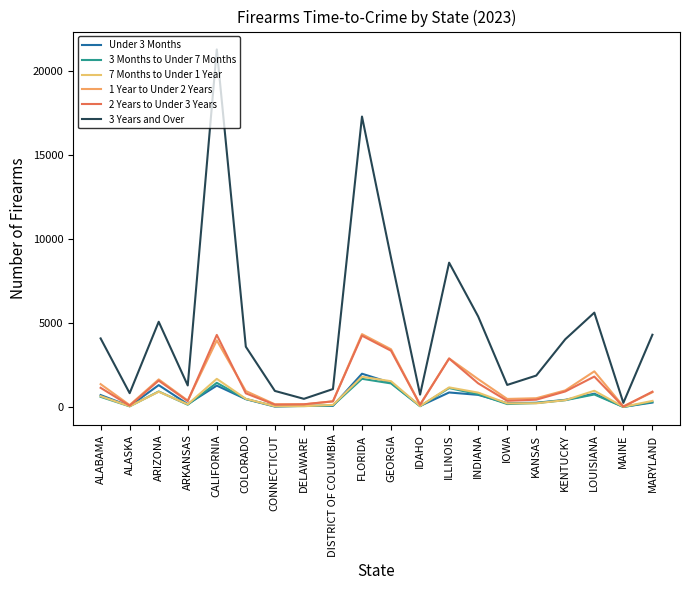

True or false: 3 Years and Over and 3 Months to Under 7 Months intersect in this chart.

False